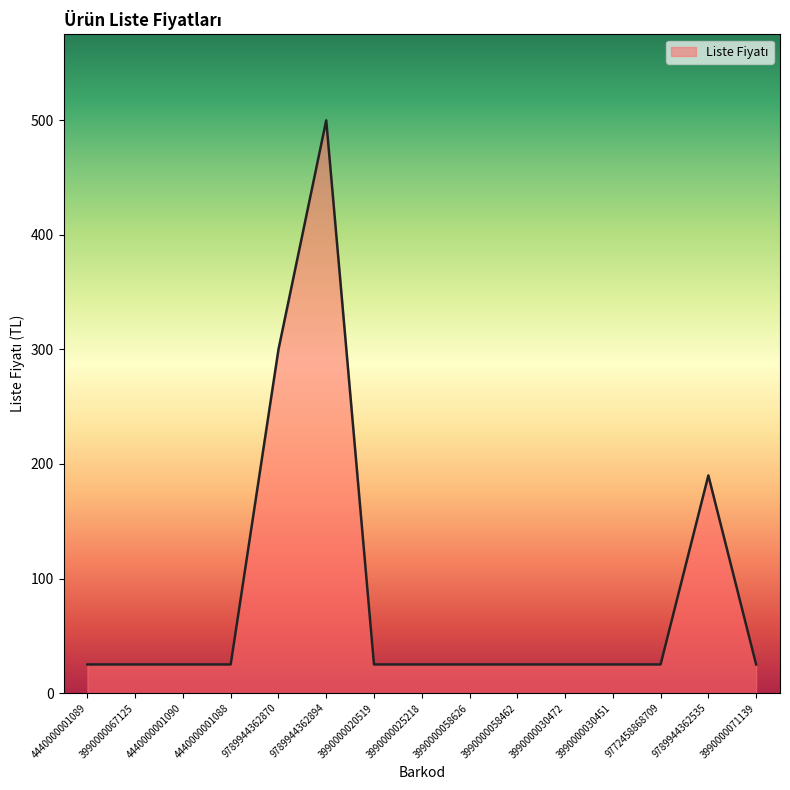

What position from the right is 4440000001090?

13